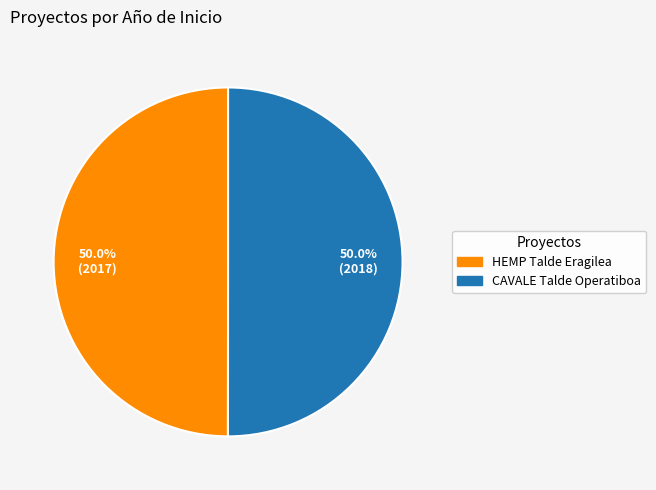

True or false: HEMP Talde Eragilea accounts for 57% of the total.

False